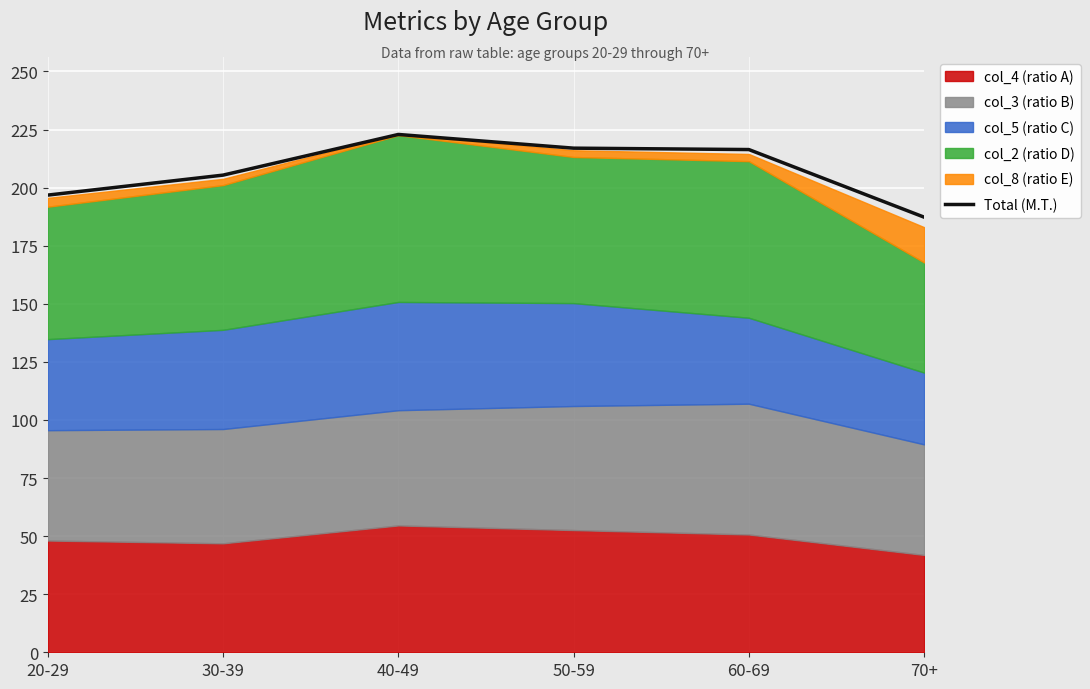

What is the label of the 3rd point from the right?

50-59